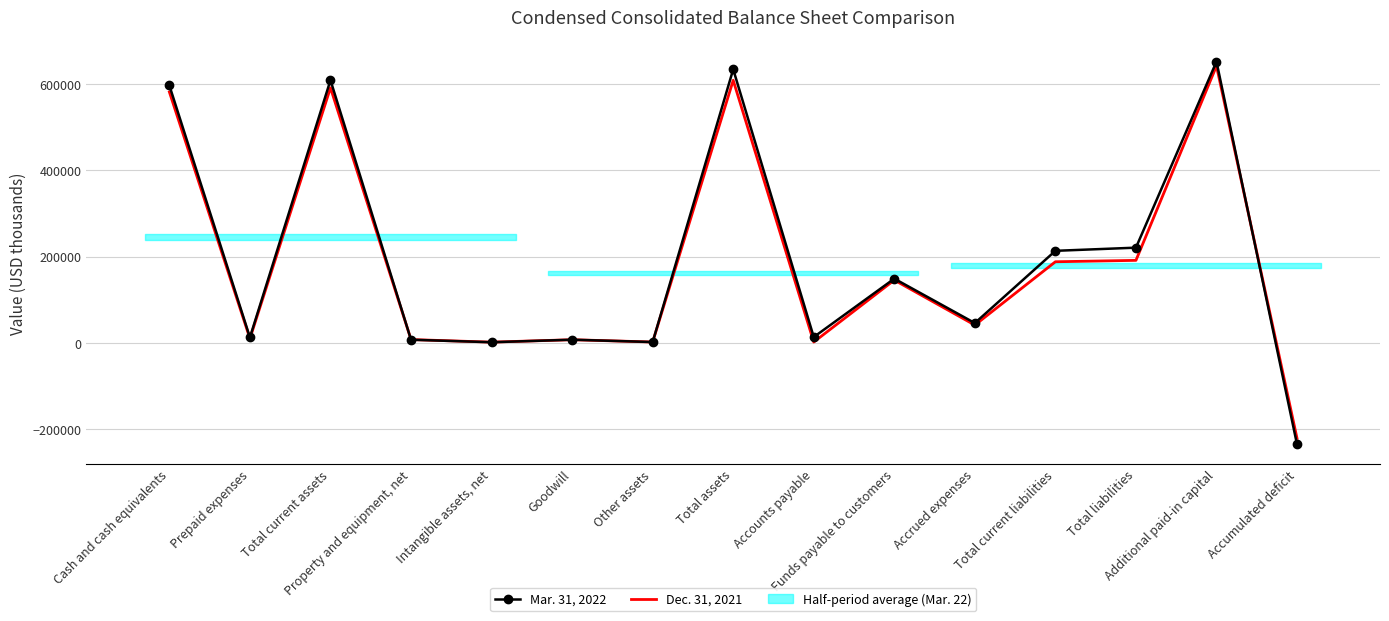

How many lines are shown in the chart?

2